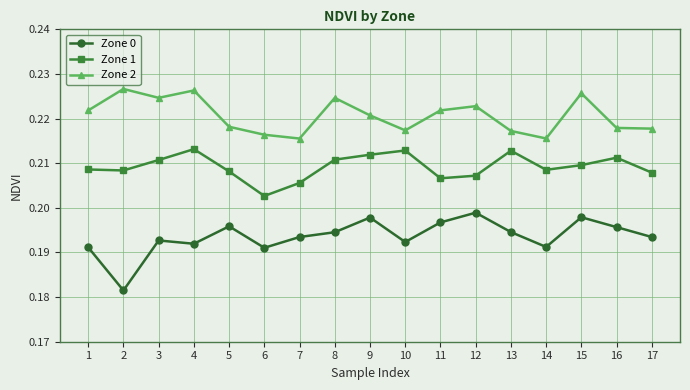

True or false: Zone 2 and Zone 0 cross at least once.

False